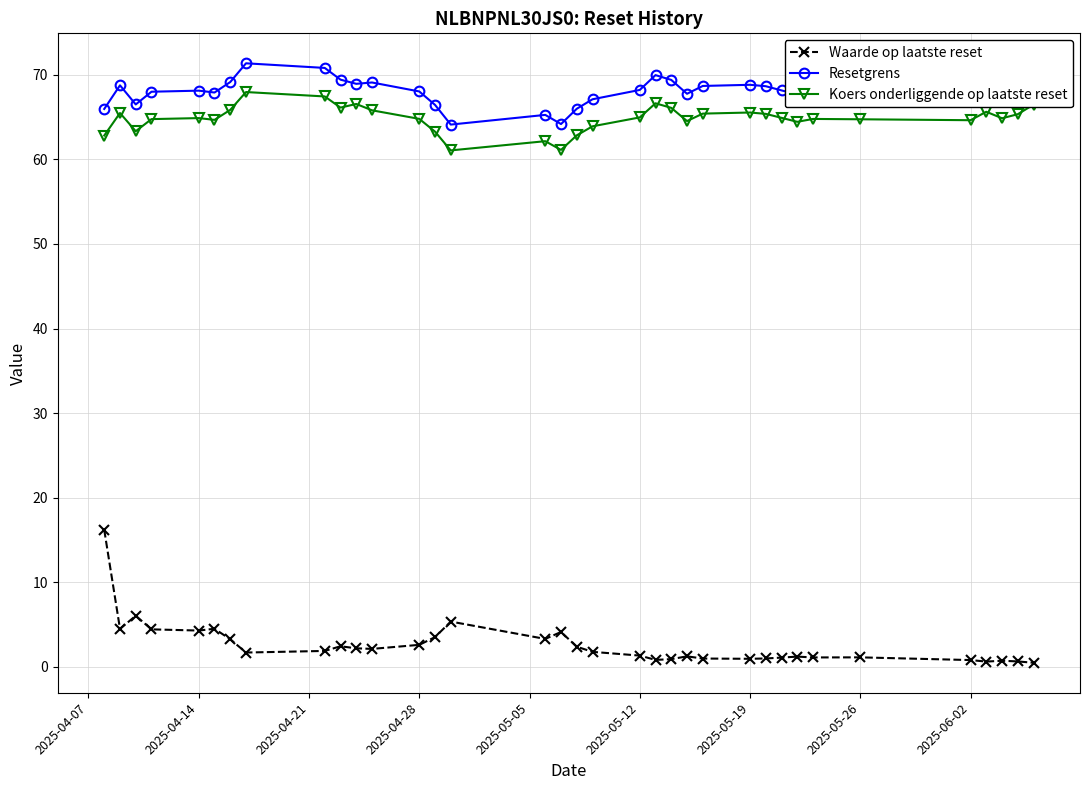

At how many categories does at least one series exceed 51?

35